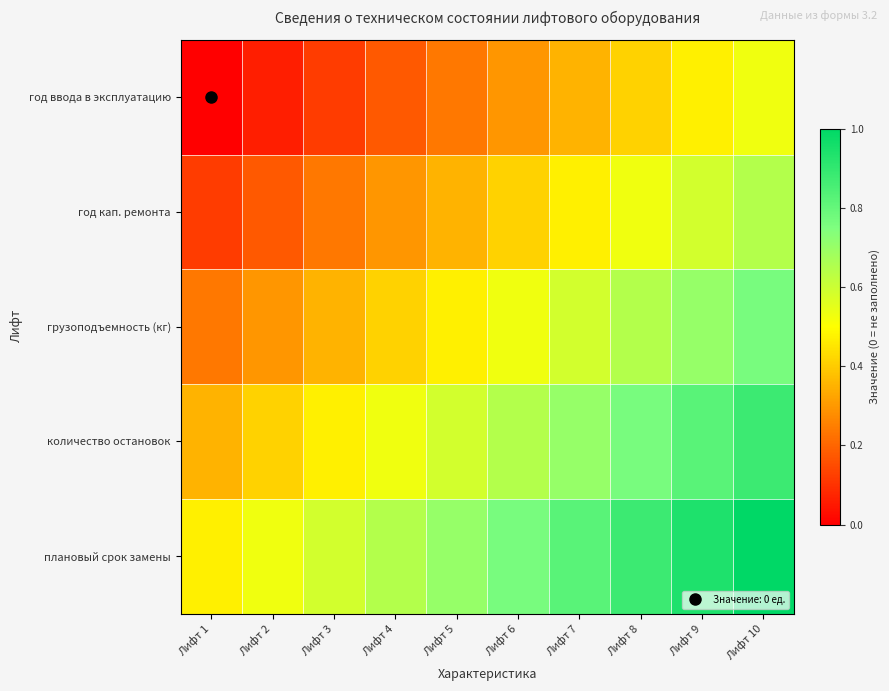

How many categories are shown in the chart?

10